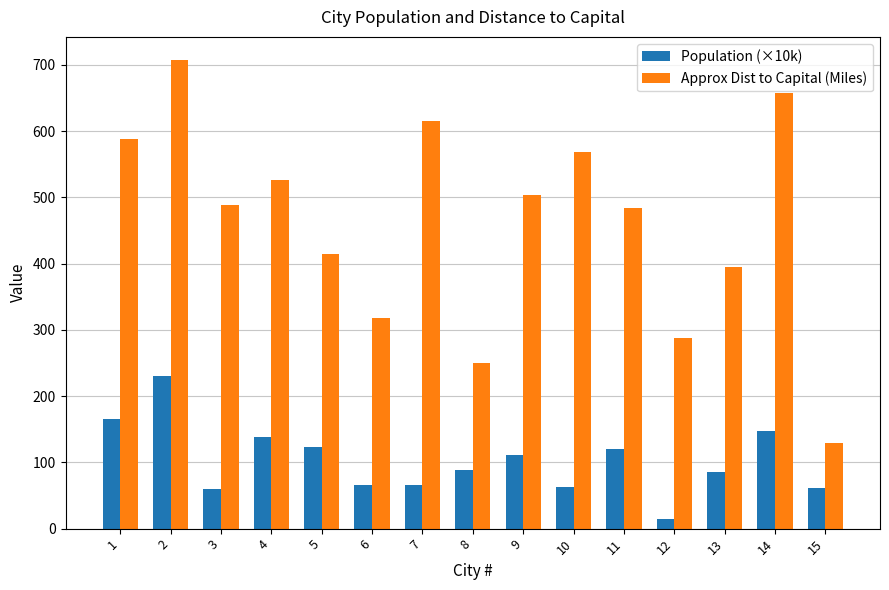

What are all the series names shown in the legend?

Population (×10k), Approx Dist to Capital (Miles)